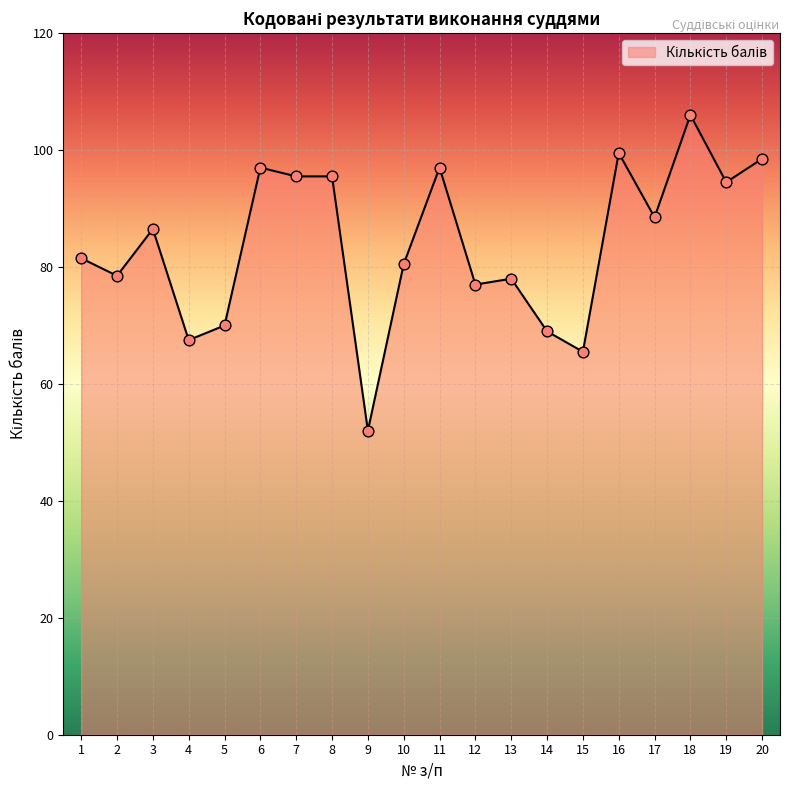

What is the change in value from 2 to 12?

-1.5